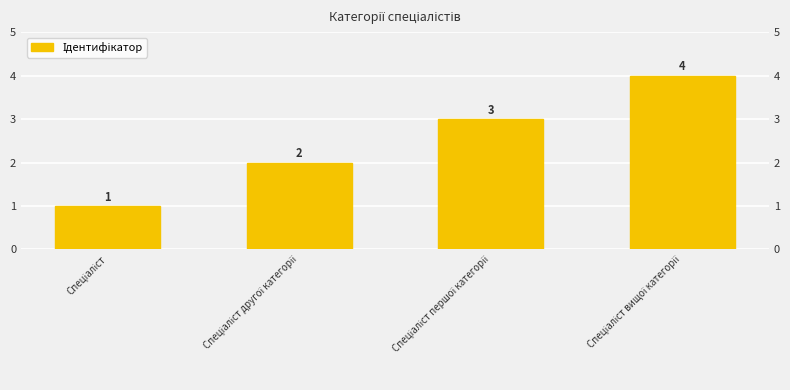

What is the smallest value displayed?

1